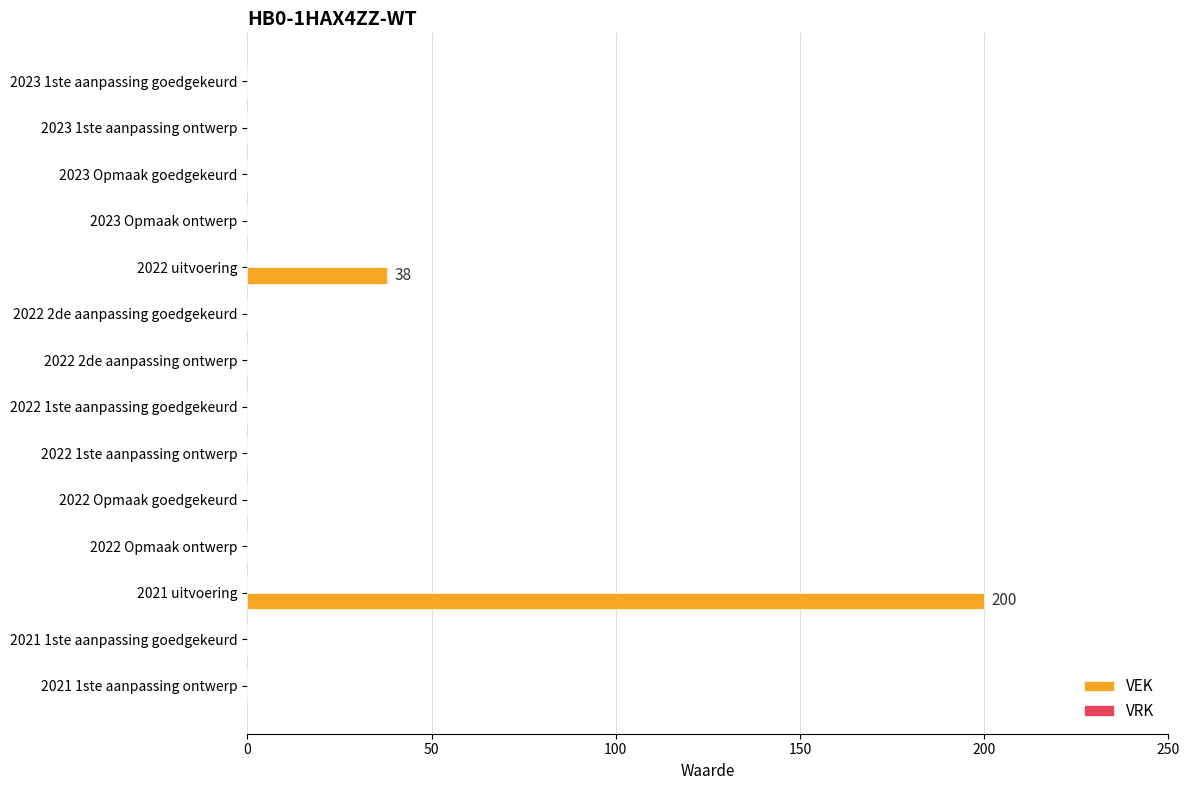

The chart shows a value of 75 at 2023 Opmaak ontwerp. True or false?

False